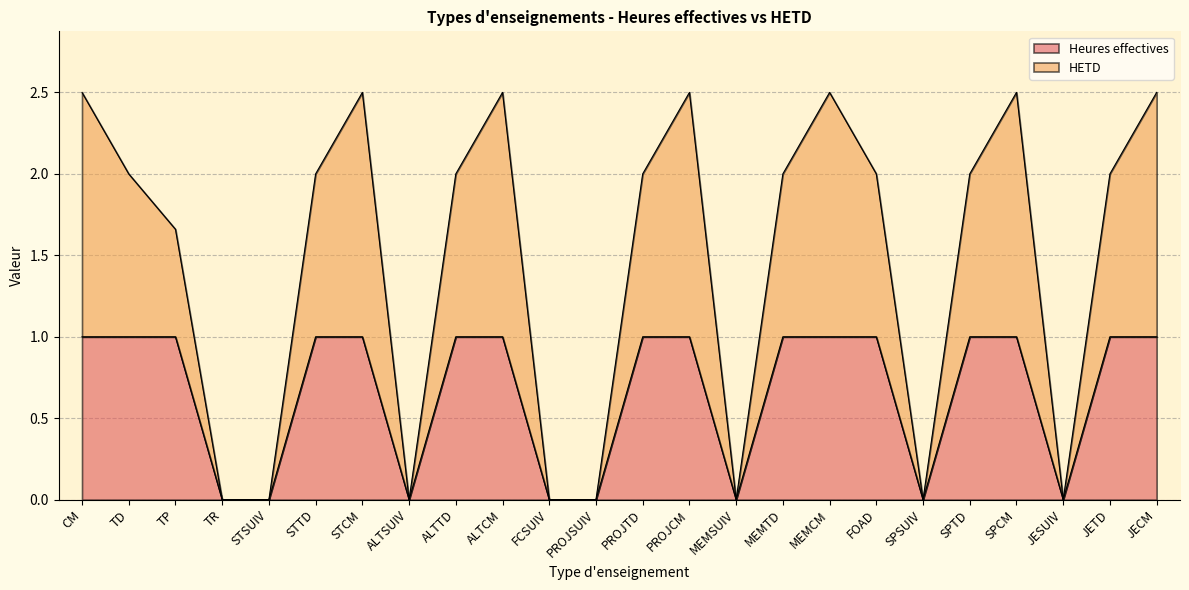

What is the highest value of the Heures effectives series?

1.0